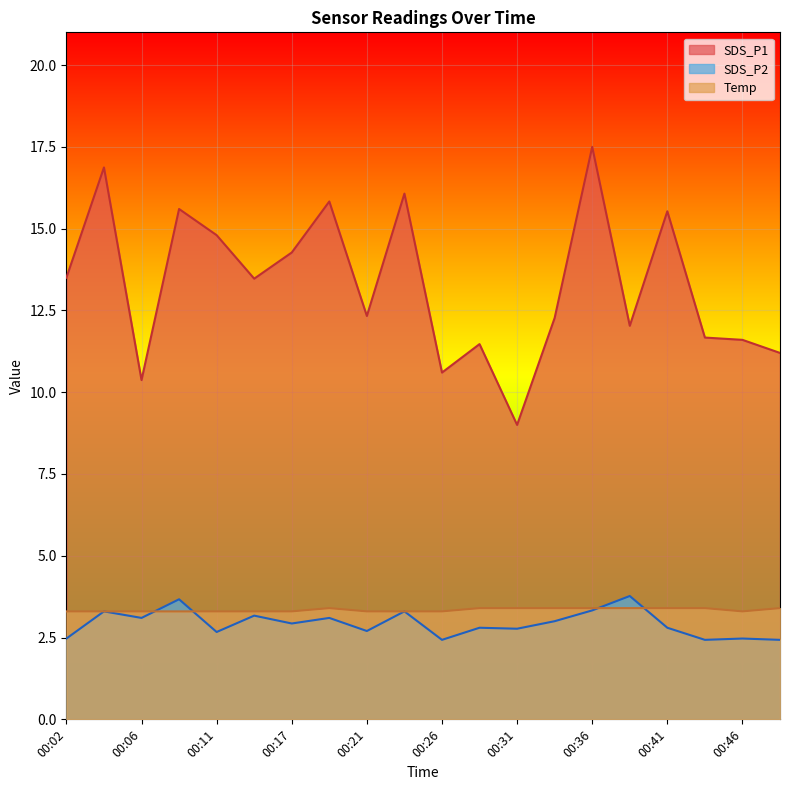

Where is SDS_P2 nearest to the value 3?

00:33